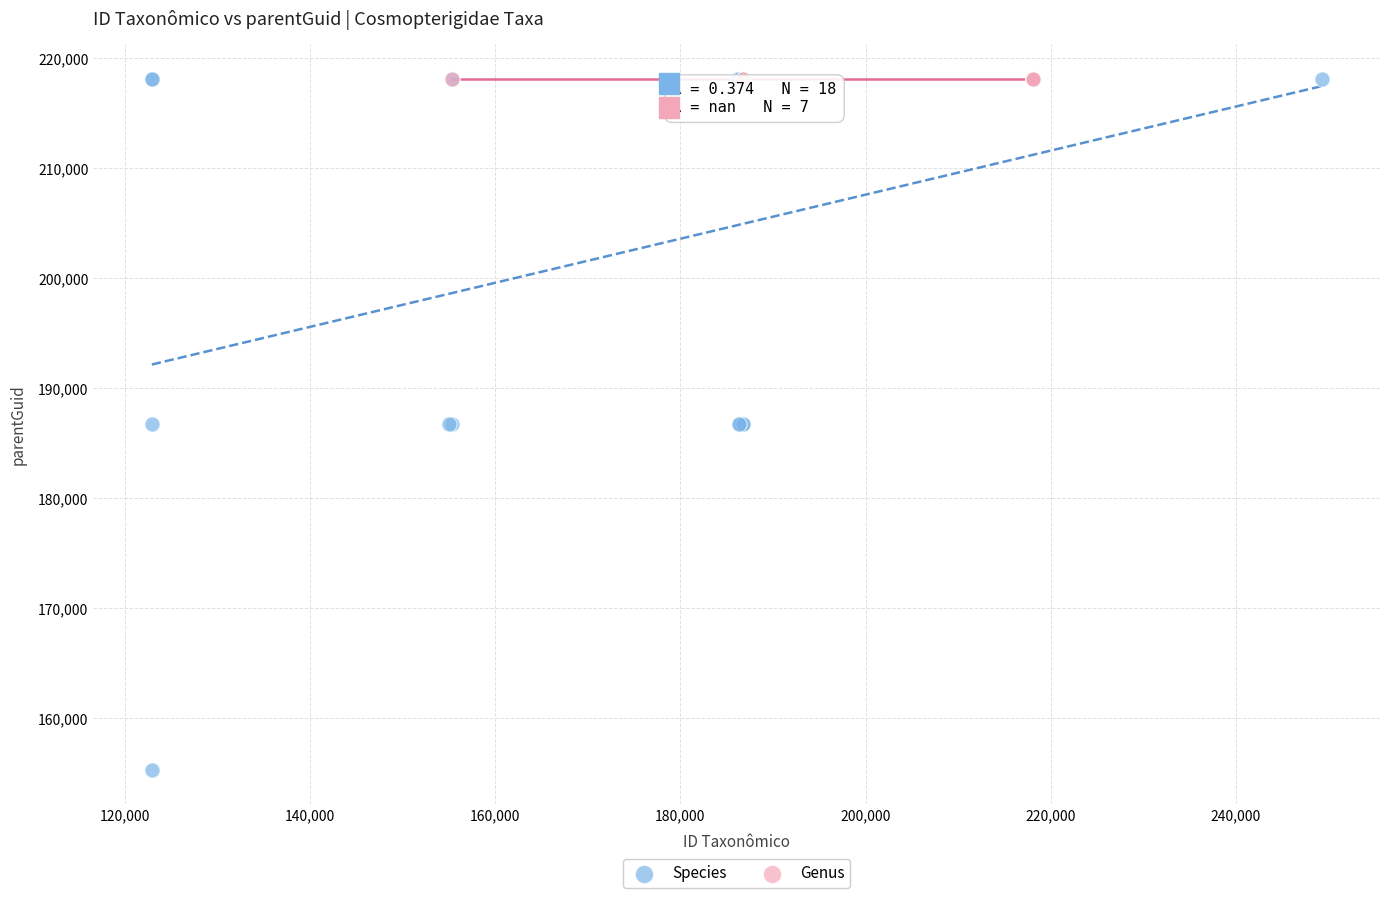

Which series reaches the minimum Y coordinate?

Species